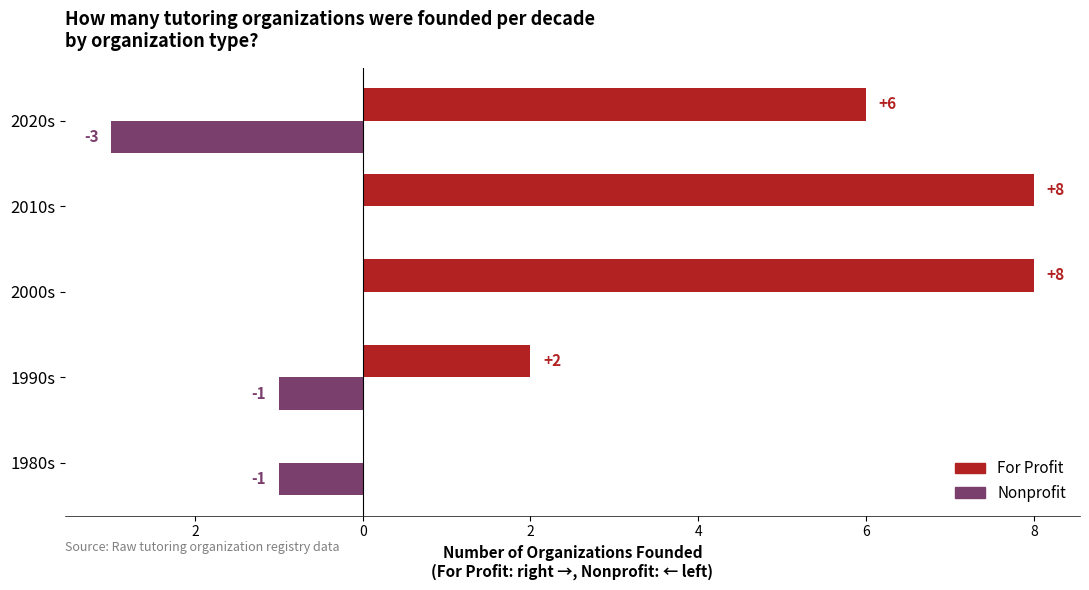

Rank the series by their average value, from lowest to highest.

Nonprofit, For Profit